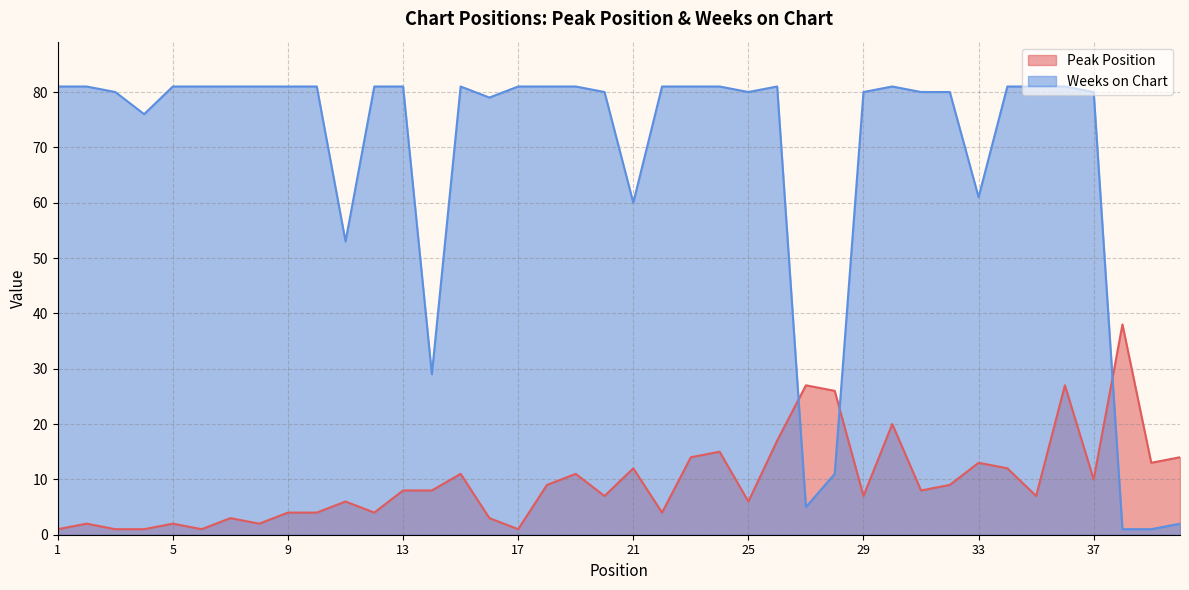

What is the value of the Weeks on Chart point at the 23rd from the left?

81